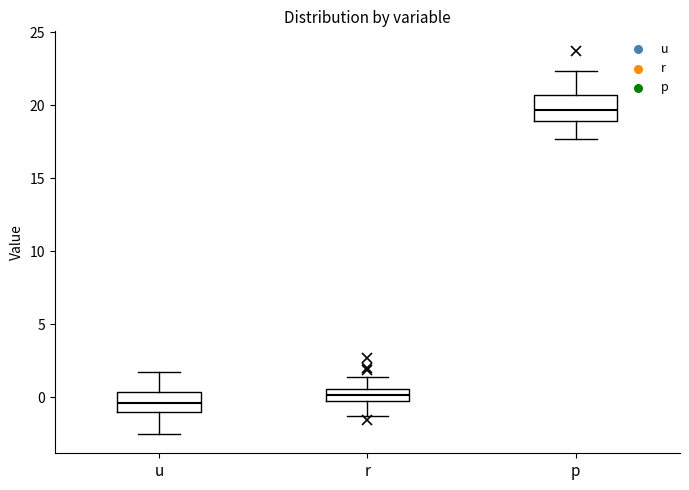

Where does the median line of the box for u sit on the y-axis? The values are not printed on the chart, so give them approximately, as read against the axis.

-0.5